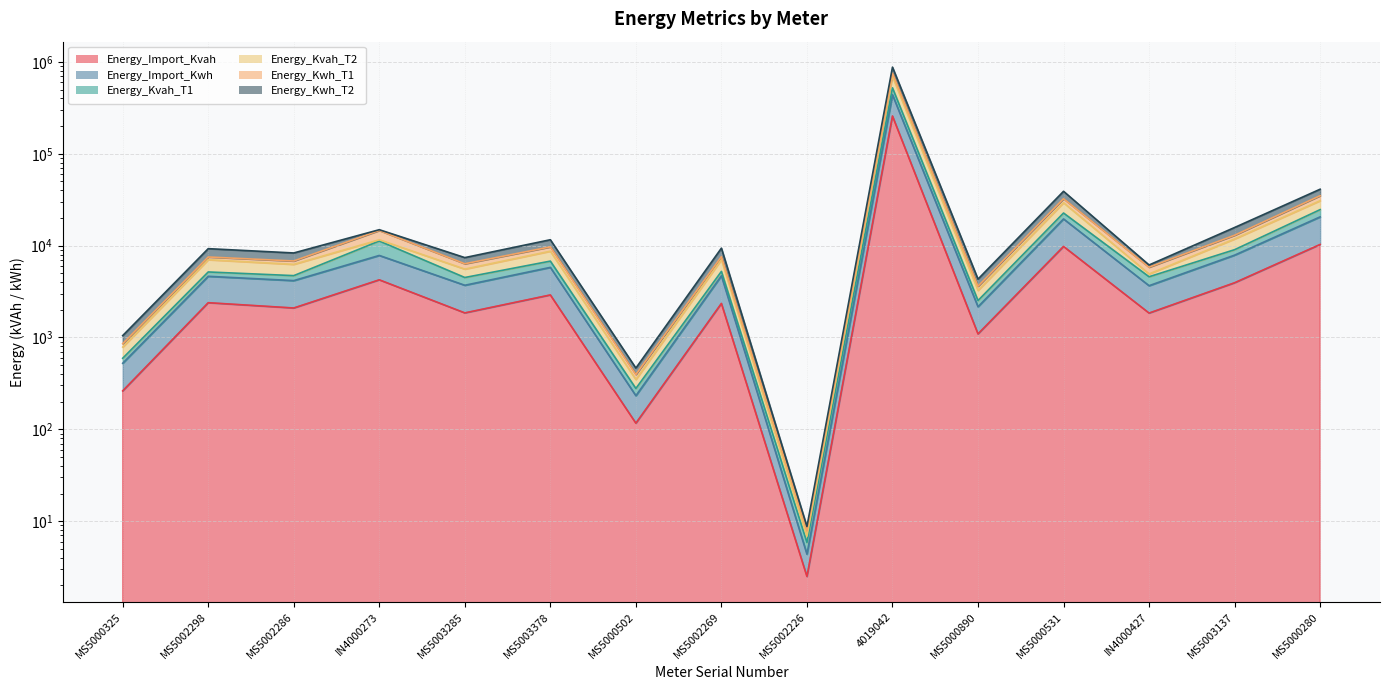

What is the sum of all Energy_Kvah_T1 values?

624402.0